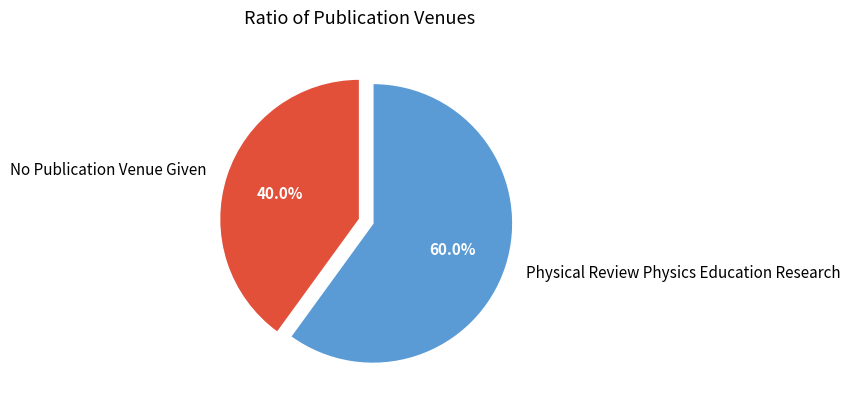

To the nearest percent, what is the combined percentage of Physical Review Physics Education Research and No Publication Venue Given?

100%